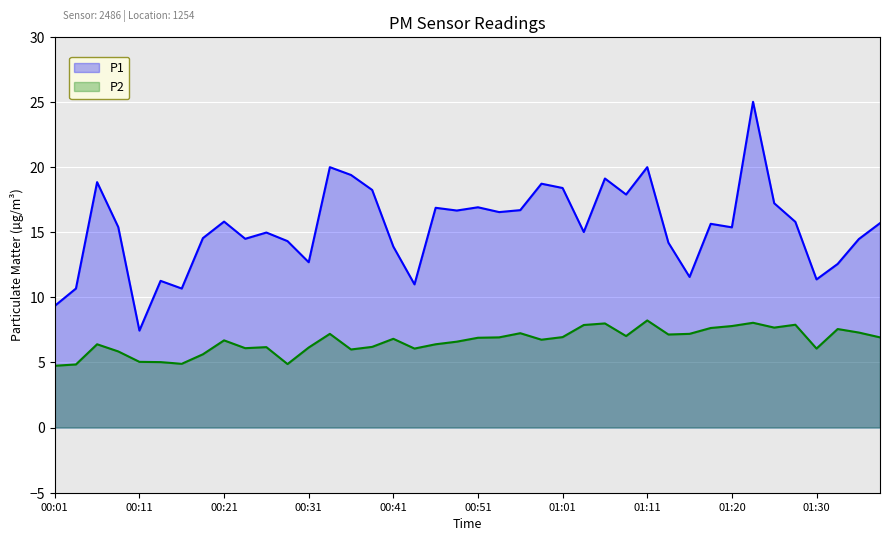

Reading left to right, what are all the values shown in this chart?

P1: 00:01=9.3	00:04=10.7	00:06=18.9	00:09=15.4	00:11=7.5	00:14=11.3	00:16=10.7	00:19=14.6	00:21=15.8	00:23=14.5	00:26=15.0	00:28=14.3	00:31=12.7	00:33=20.0	00:36=19.4	00:38=18.2	00:41=13.9	00:43=11.0	00:46=16.9	00:48=16.7	00:51=16.9	00:53=16.6	00:56=16.7	00:58=18.7	01:01=18.4	01:03=15.0	01:06=19.1	01:08=17.9	01:11=20.0	01:13=14.2	01:16=11.6	01:18=15.7	01:20=15.4	01:23=25.0	01:25=17.2	01:28=15.8	01:30=11.4	01:33=12.6	01:35=14.5	01:38=15.7
P2: 00:01=4.8	00:04=4.8	00:06=6.4	00:09=5.8	00:11=5.0	00:14=5.0	00:16=4.9	00:19=5.6	00:21=6.7	00:23=6.1	00:26=6.2	00:28=4.9	00:31=6.2	00:33=7.2	00:36=6.0	00:38=6.2	00:41=6.8	00:43=6.1	00:46=6.4	00:48=6.6	00:51=6.9	00:53=6.9	00:56=7.2	00:58=6.8	01:01=7.0	01:03=7.9	01:06=8.0	01:08=7.0	01:11=8.2	01:13=7.2	01:16=7.2	01:18=7.7	01:20=7.8	01:23=8.1	01:25=7.7	01:28=7.9	01:30=6.1	01:33=7.6	01:35=7.3	01:38=6.9